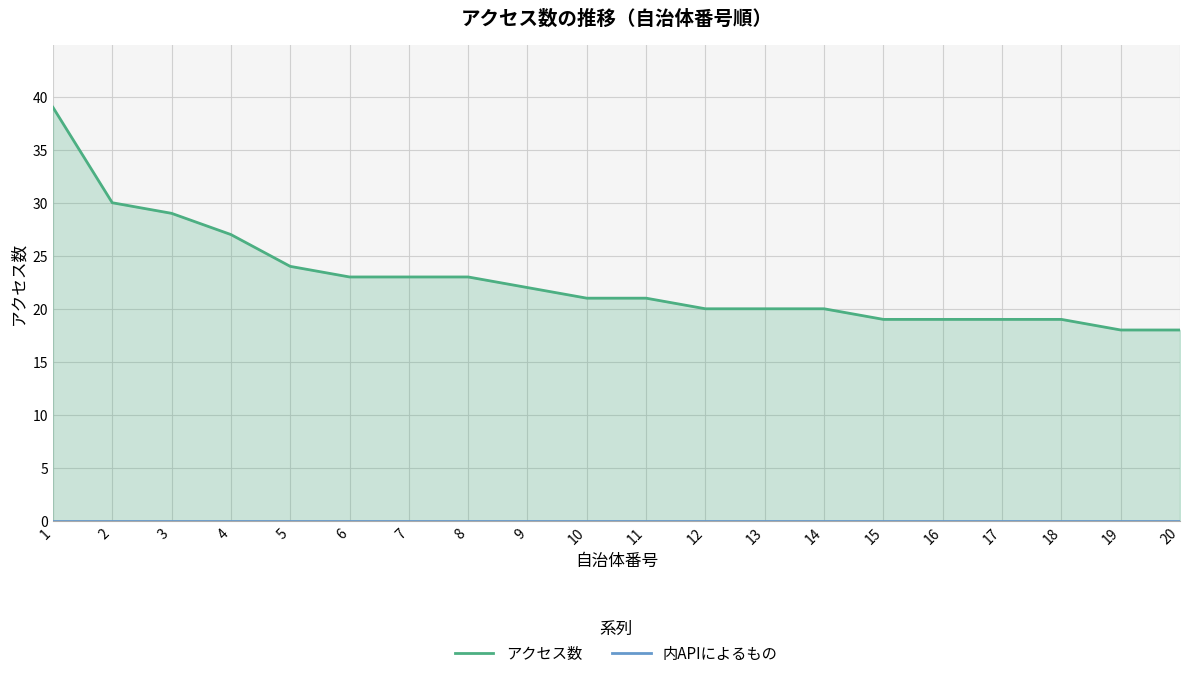

What is the difference between the maximum and minimum values in the アクセス数 series?

21